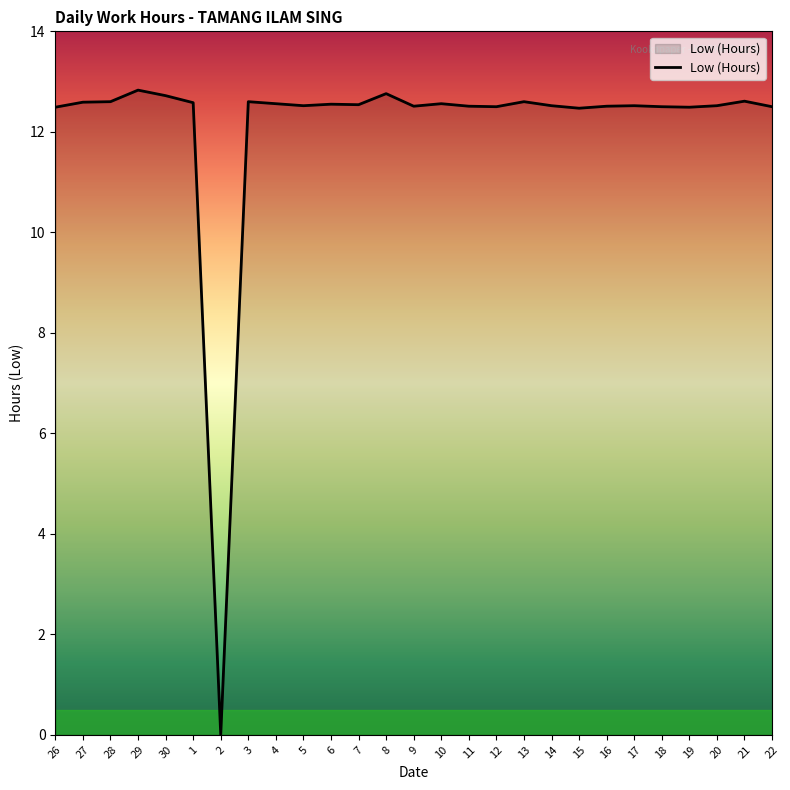

What is the difference between the second highest and second lowest values?

0.3